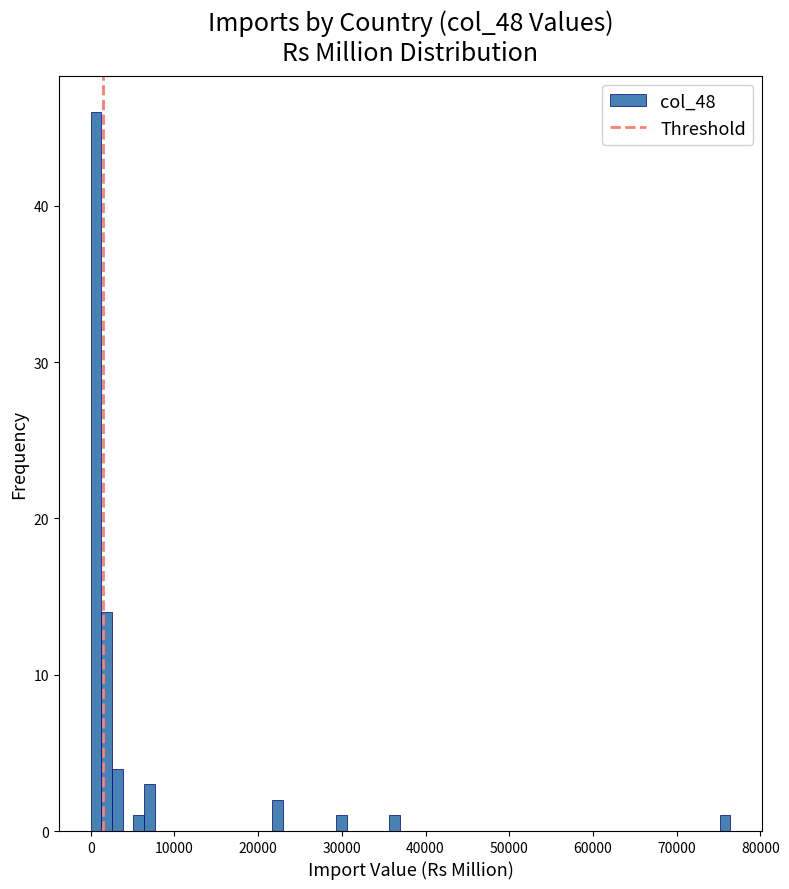

Around what value on the x-axis is the tallest bar? Give the approximate position of its centre, as read against the axis.

1000